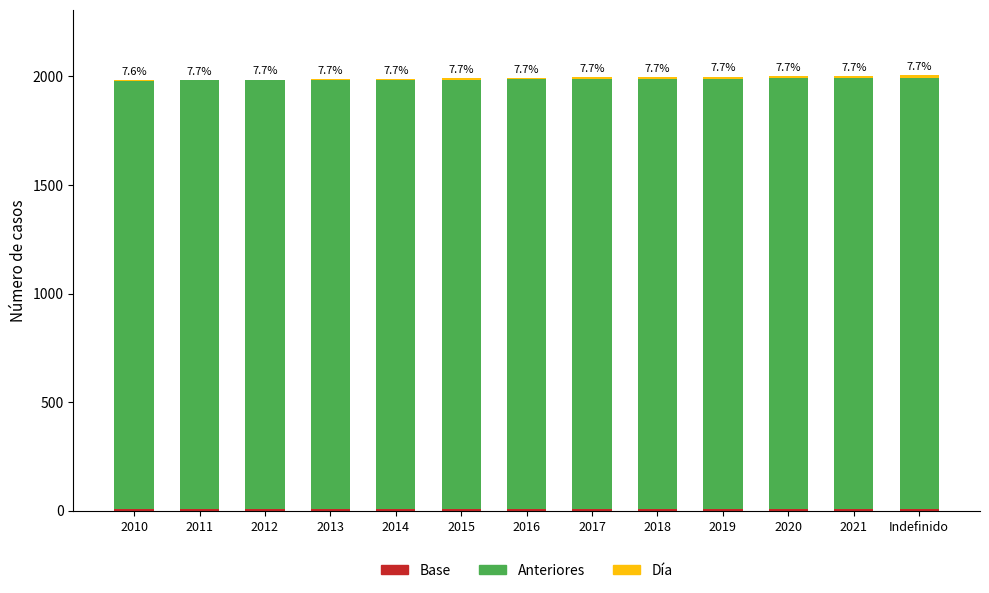

Which has a higher value, 2019 or 2012?

2019